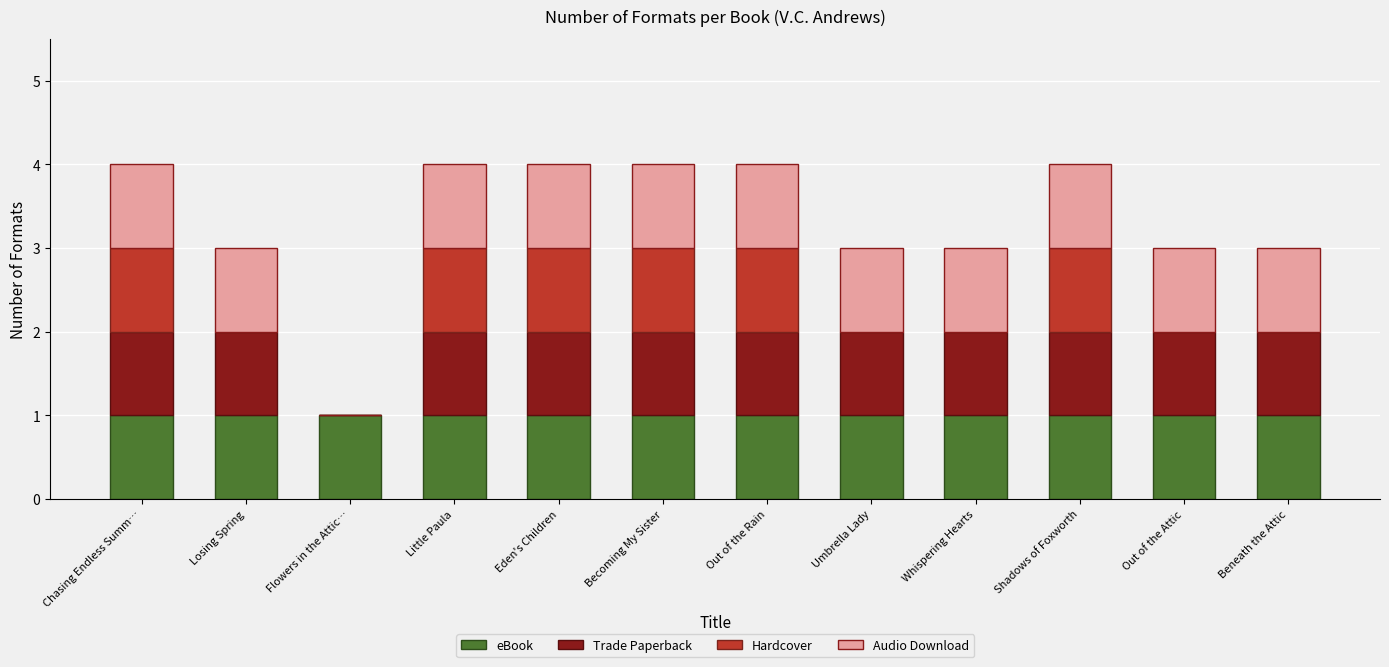

What is the total value across all series at Little Paula?

4